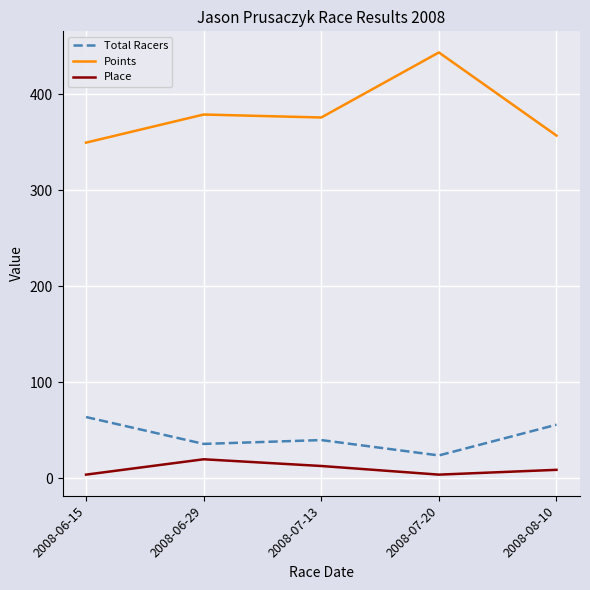

Which series has the widest spread of values?

Points